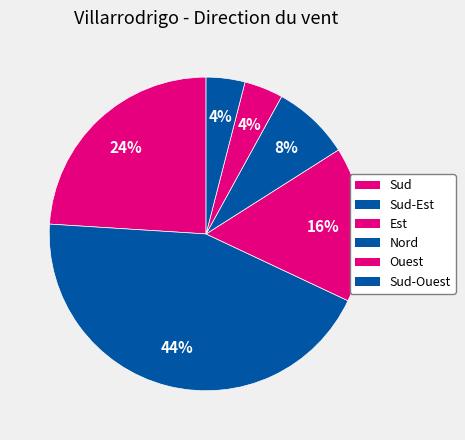

How many slices are in this pie chart?

6